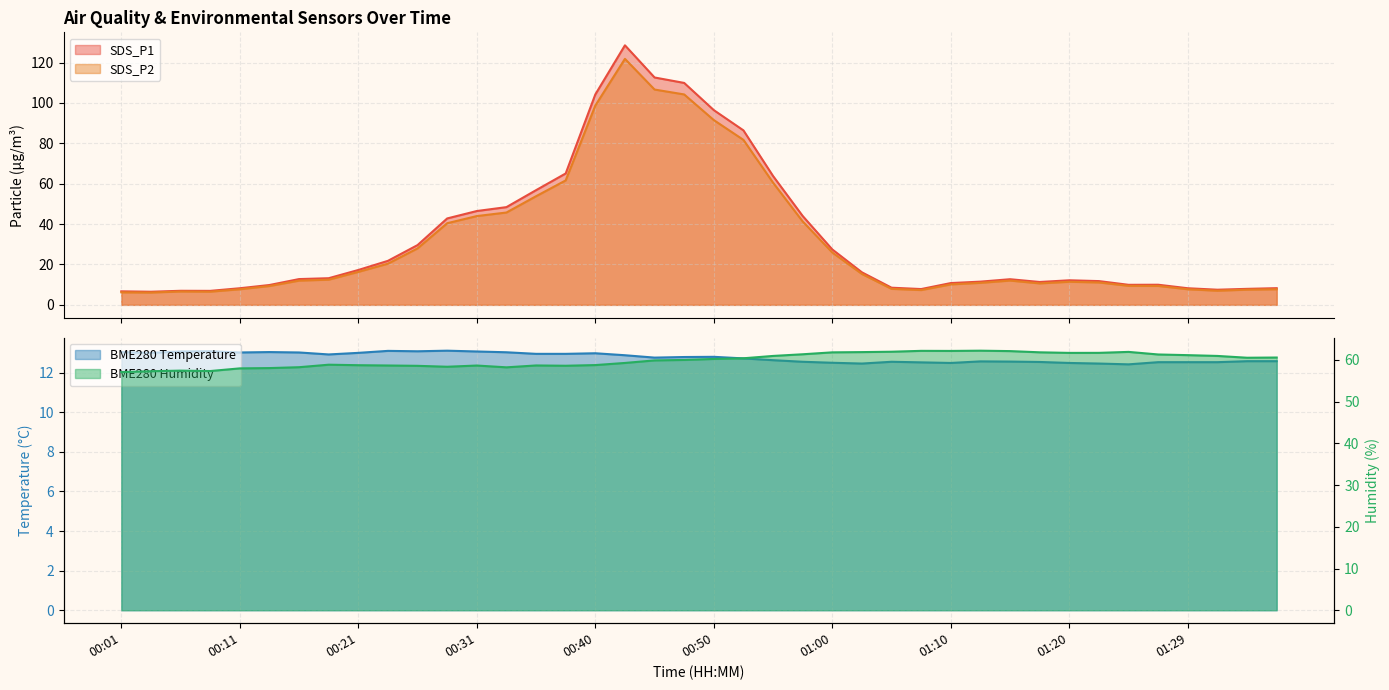

Where is SDS_P2 nearest to the value 63?

00:38